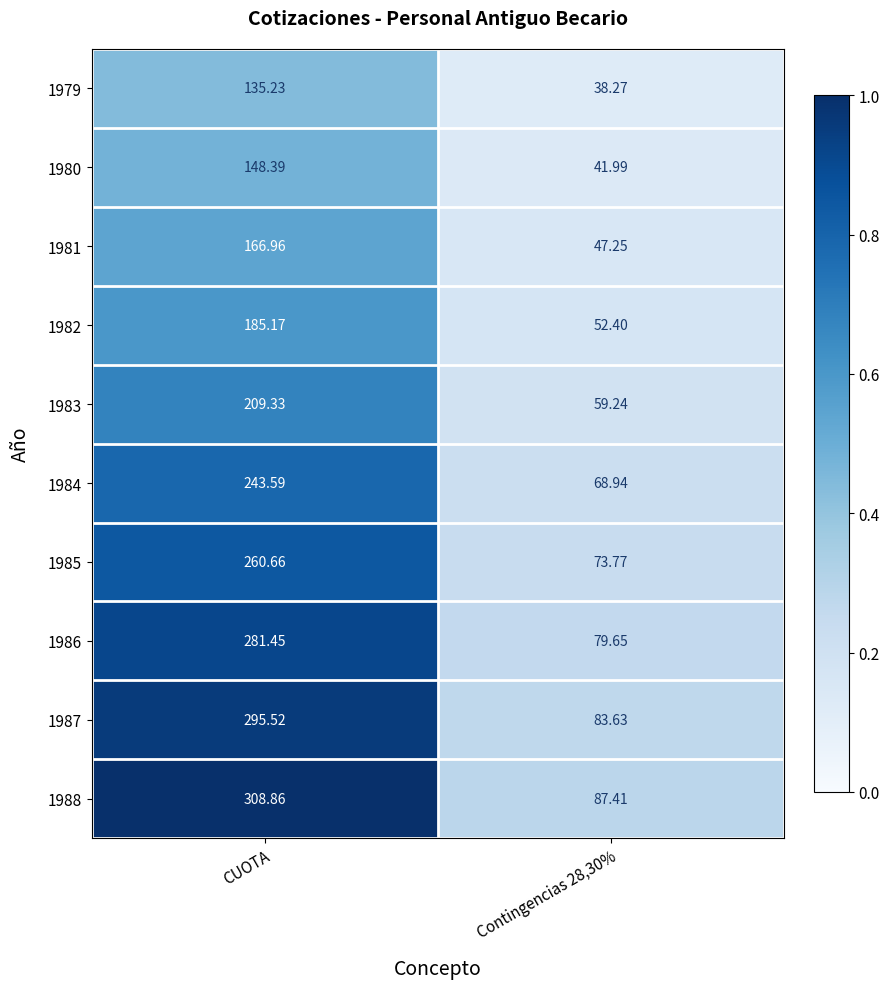

Where does the 1986 series first go above 281?

CUOTA